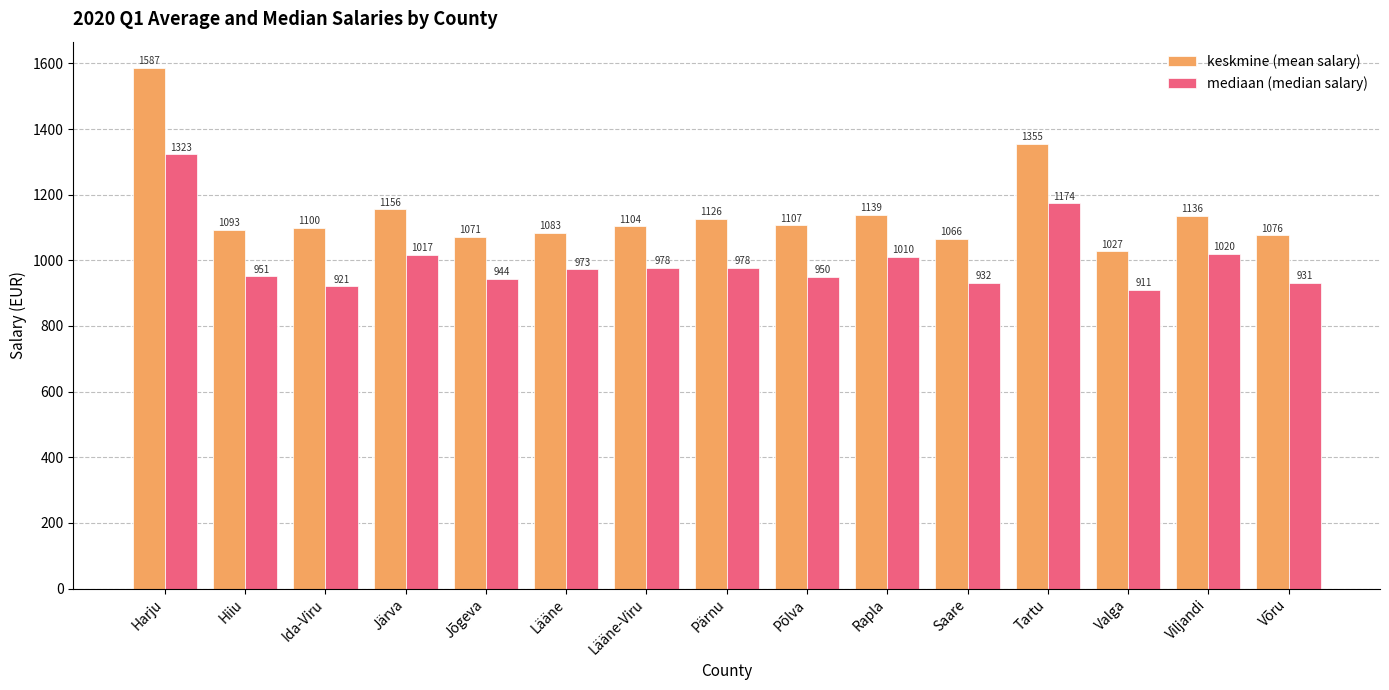

How many categories are shown in the chart?

15